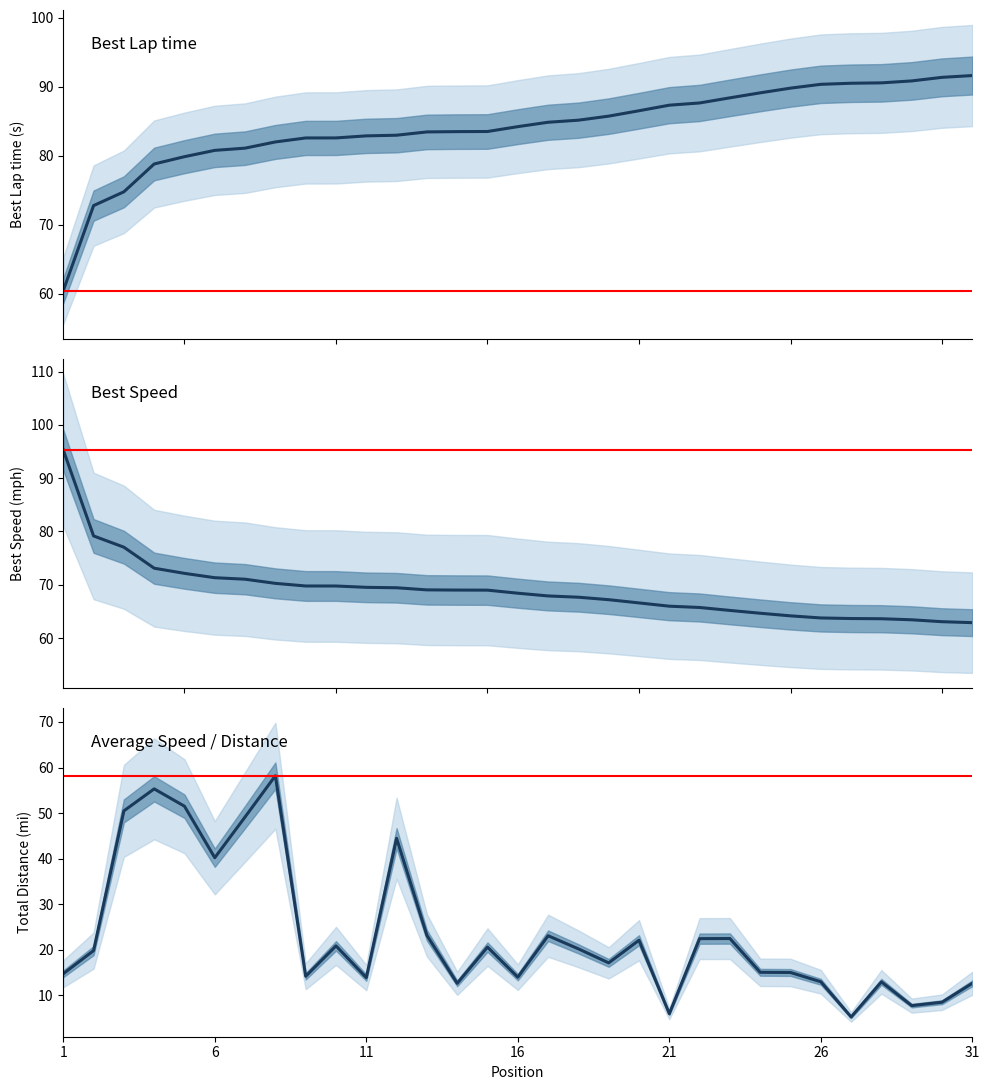

How many values in the Best Speed series are below 68?

15